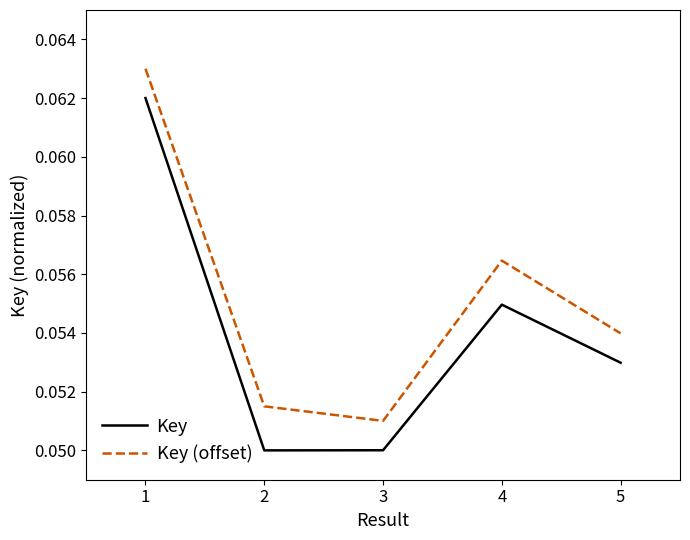

True or false: Key and Key (offset) cross at least once.

False